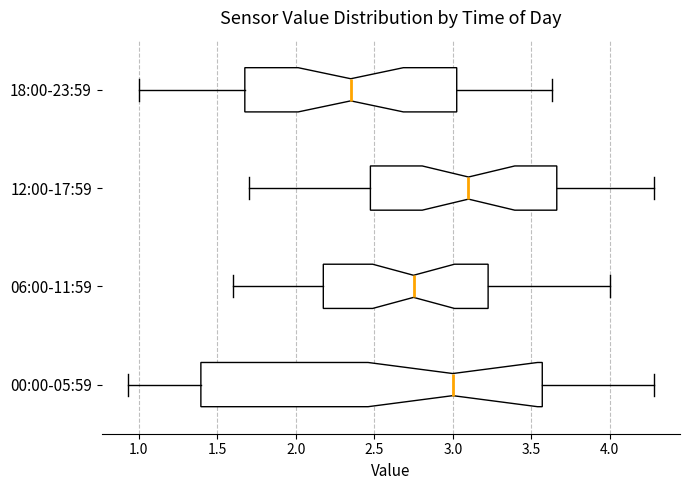

Where does the median line of the box for 00:00-05:59 sit on the x-axis? The values are not printed on the chart, so give them approximately, as read against the axis.

3.00